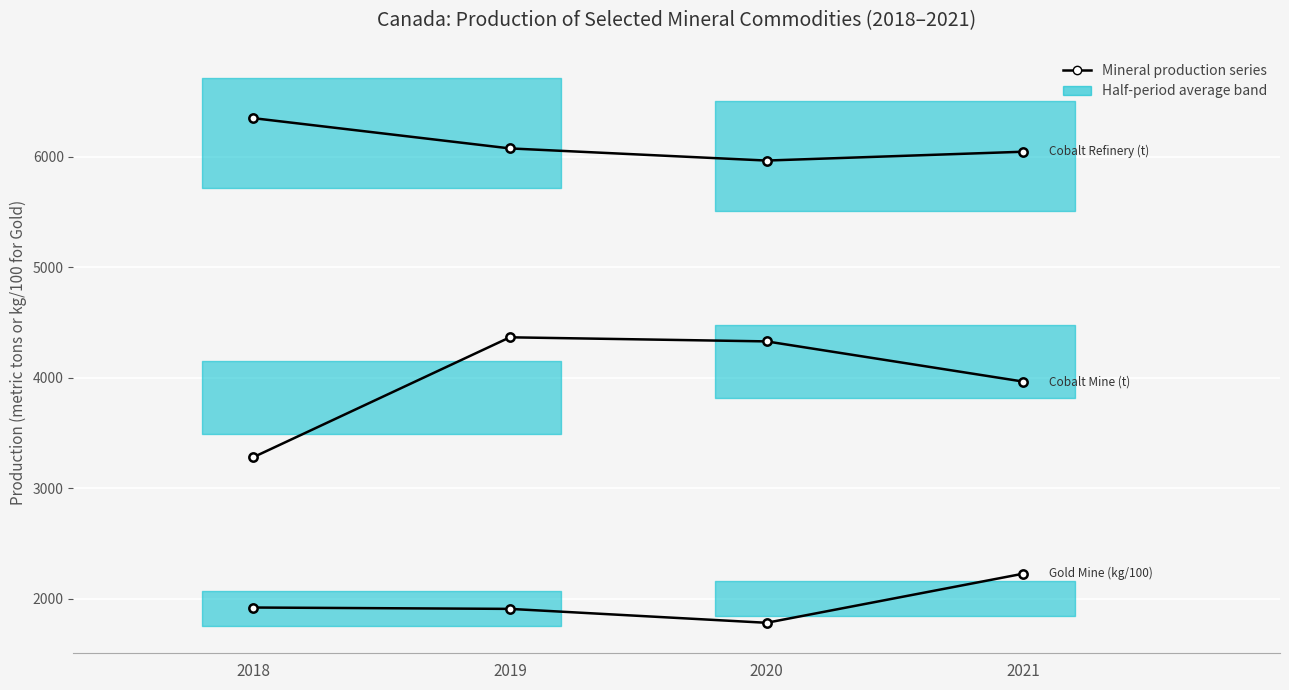

Where is the first local maximum for Cobalt Mine (t)?

2019